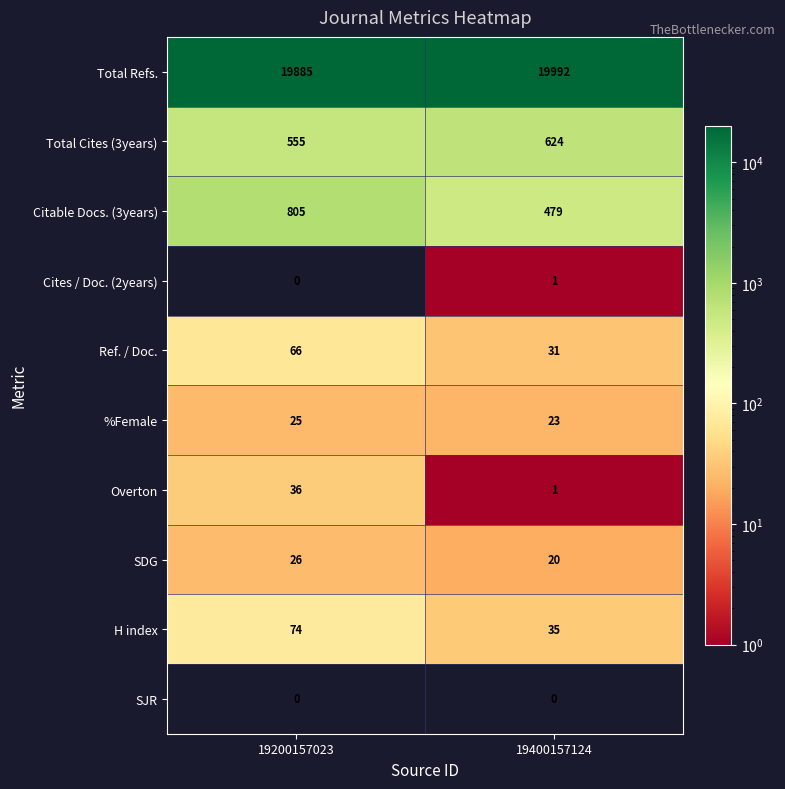

At which category does the chart reach its peak across all series?

19400157124